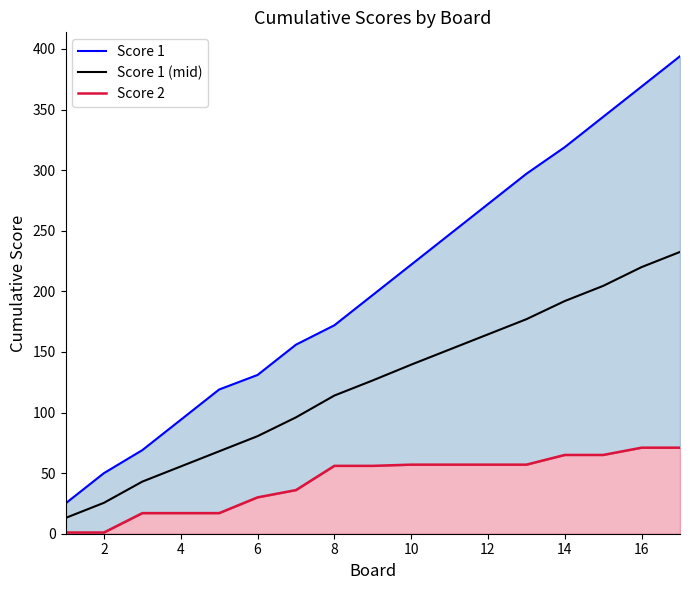

What are all the series names shown in the legend?

Score 1, Score 1 (mid), Score 2